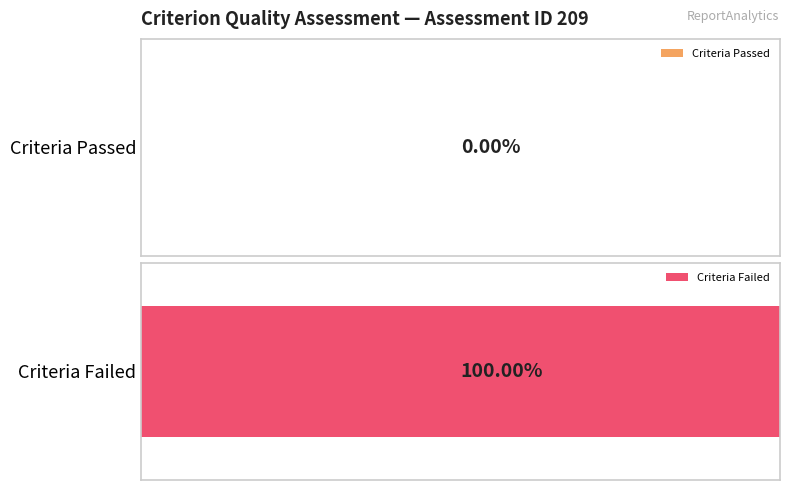

Where is Quality_Score_Percent nearest to the value 0?

1